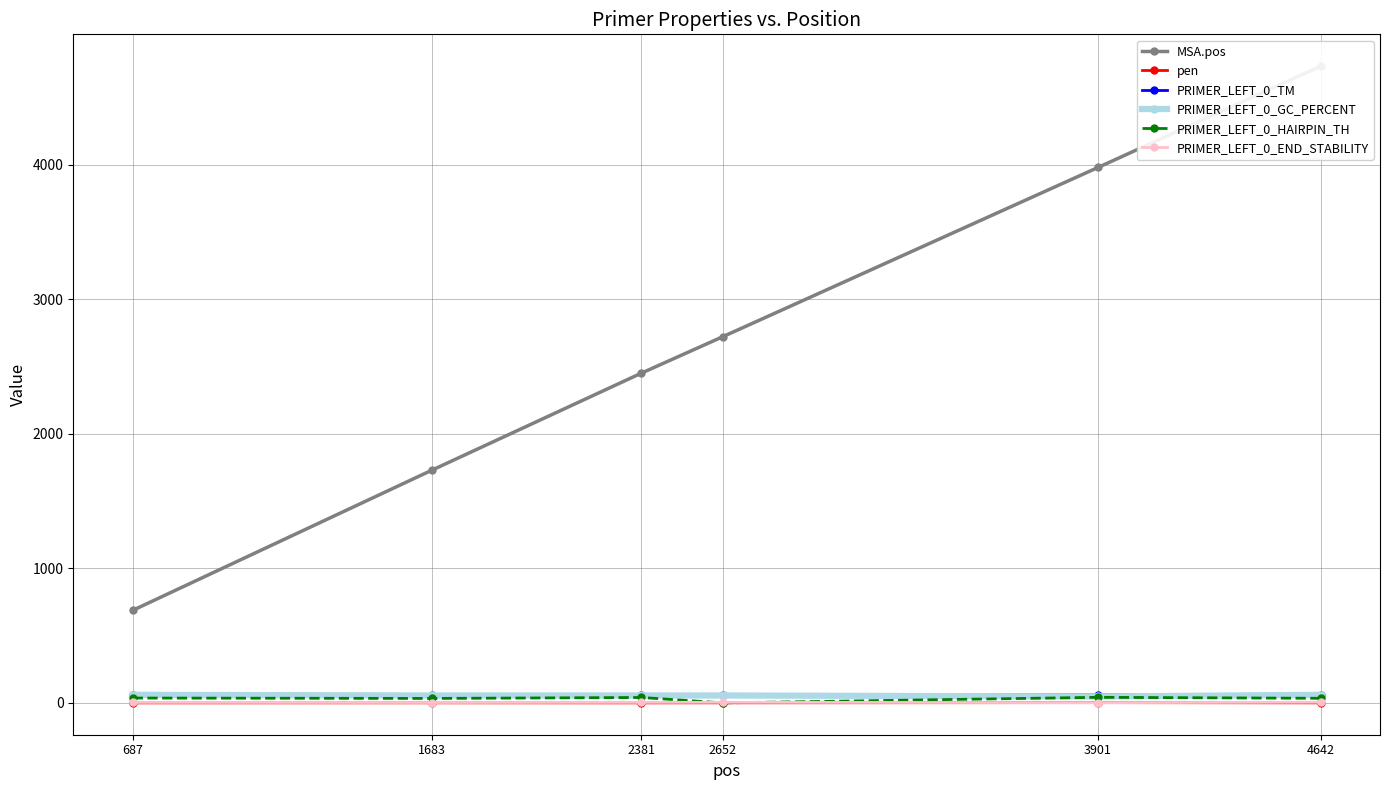

Is it true that PRIMER_LEFT_0_HAIRPIN_TH equals 52.1 at 4642?

False